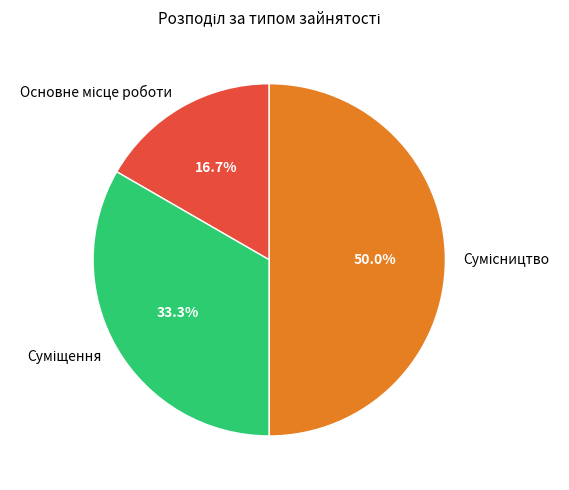

To the nearest percent, what is the difference between the Суміщення and Основне місце роботи slice percentages?

17%